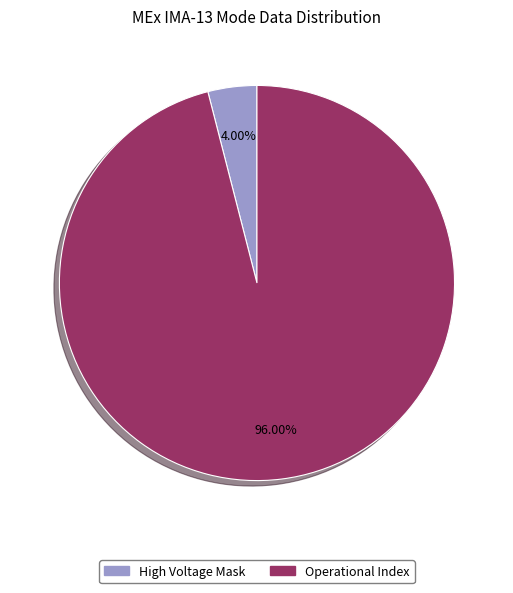

Is there any slice that represents more than half of the pie?

Yes